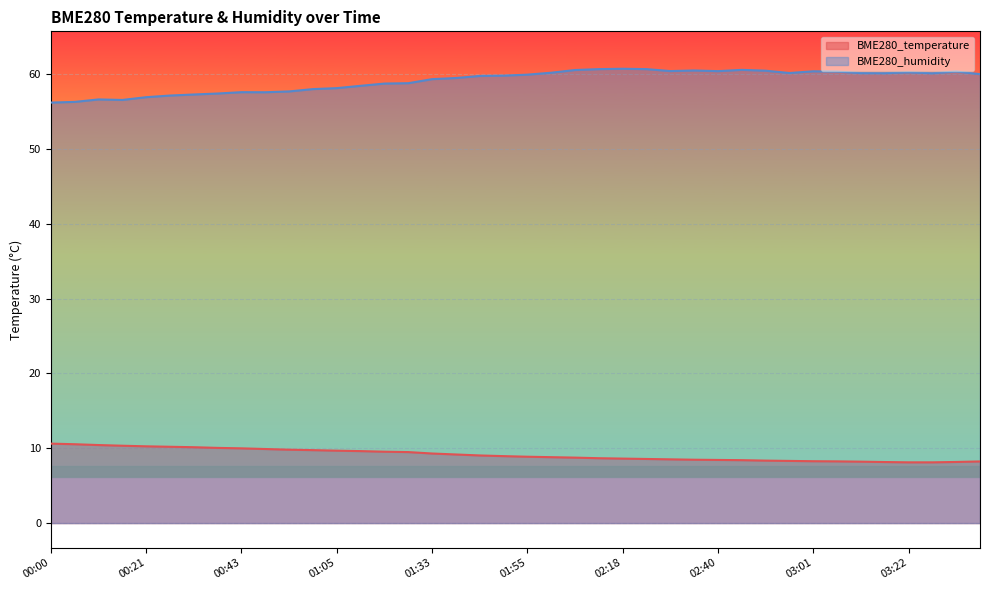

What is the value of the BME280_temperature point at the 12th from the left?

9.8